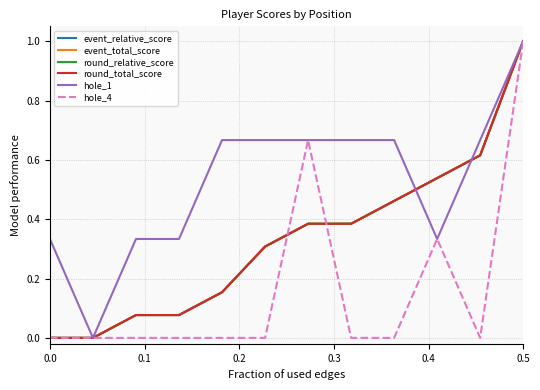

What is the sum of all round_total_score values?

4.0